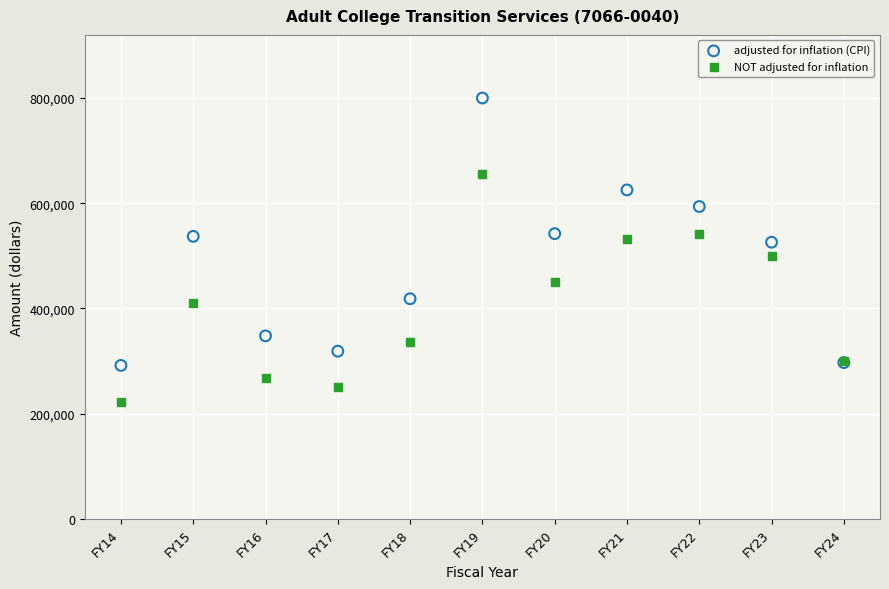

Which series has the largest Y range (max minus min)?

adjusted for inflation (CPI)